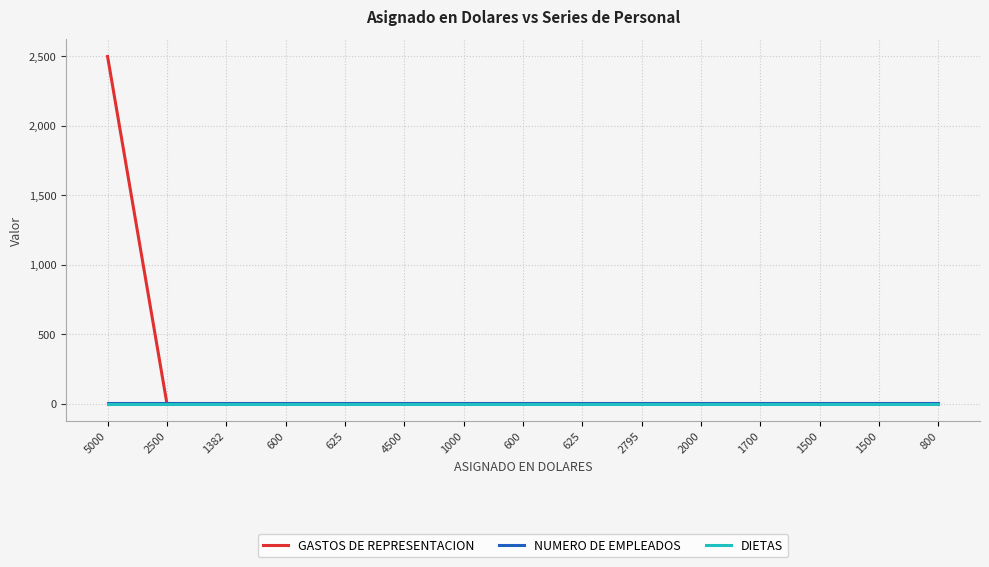

Is this an area chart (filled region under the line)?

No